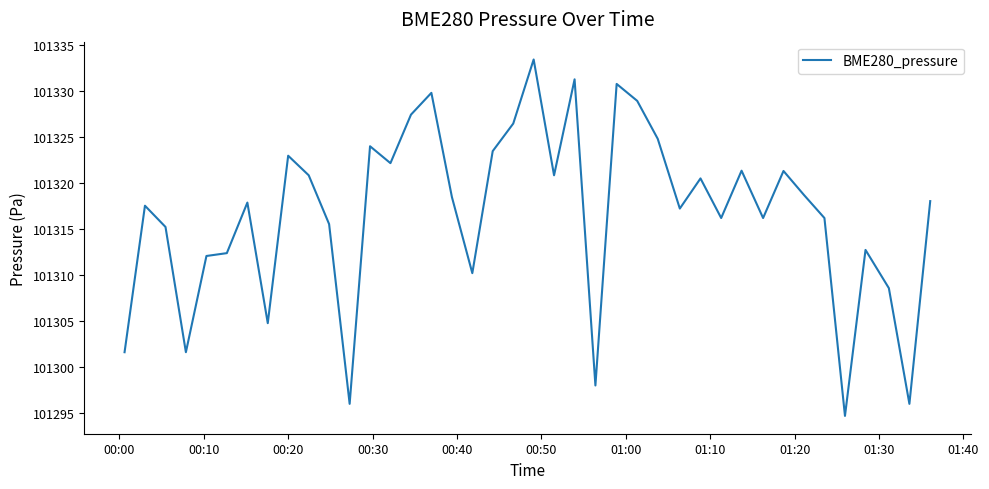

Is this an area chart (filled region under the line)?

No